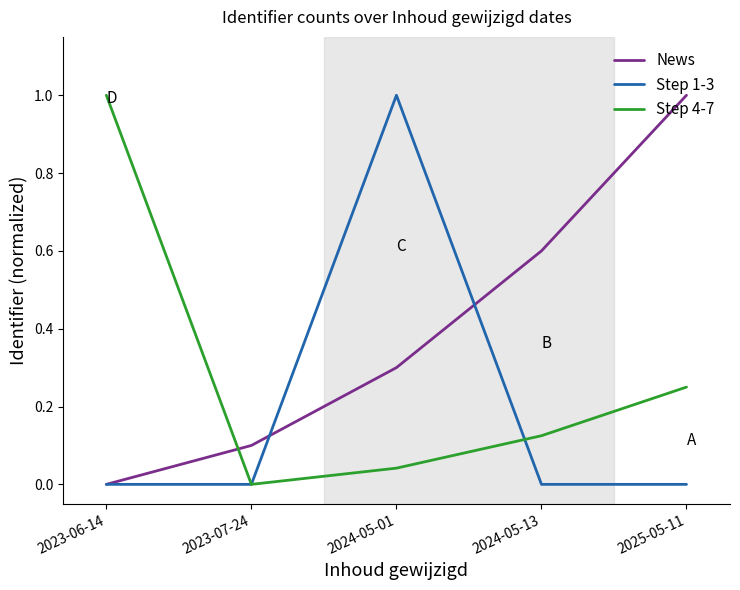

What is the difference between the highest and lowest values at 2024-05-13?

0.6